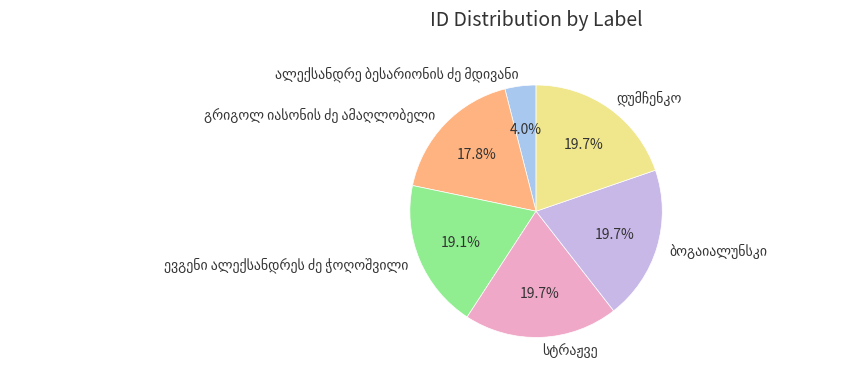

Is there any slice that represents more than half of the pie?

No